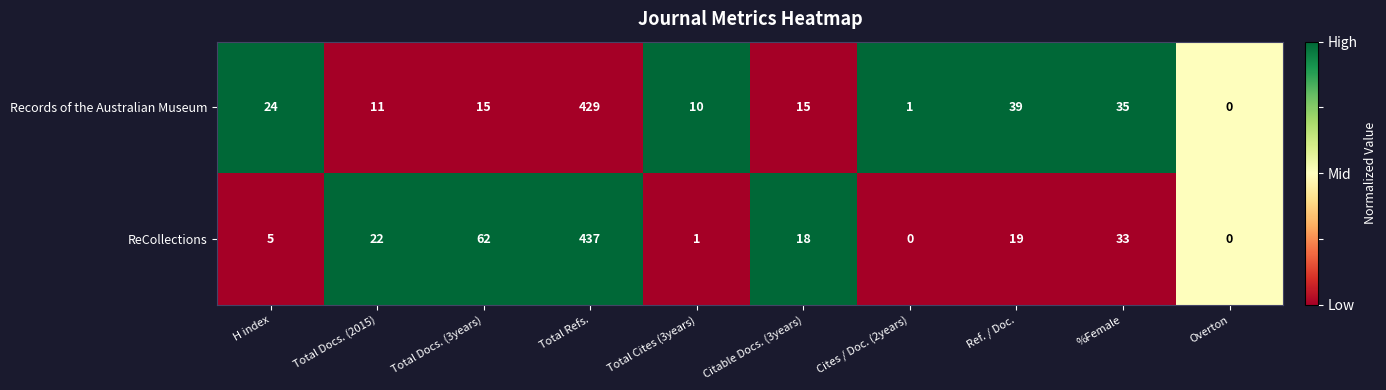

At which label is ReCollections closest to 218?

Total Docs. (3years)